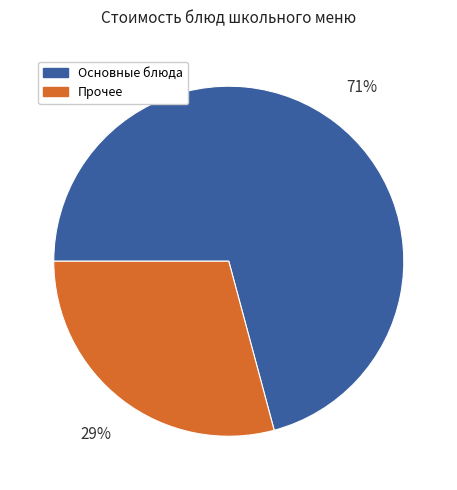

True or false: Основные блюда accounts for 71% of the total.

True